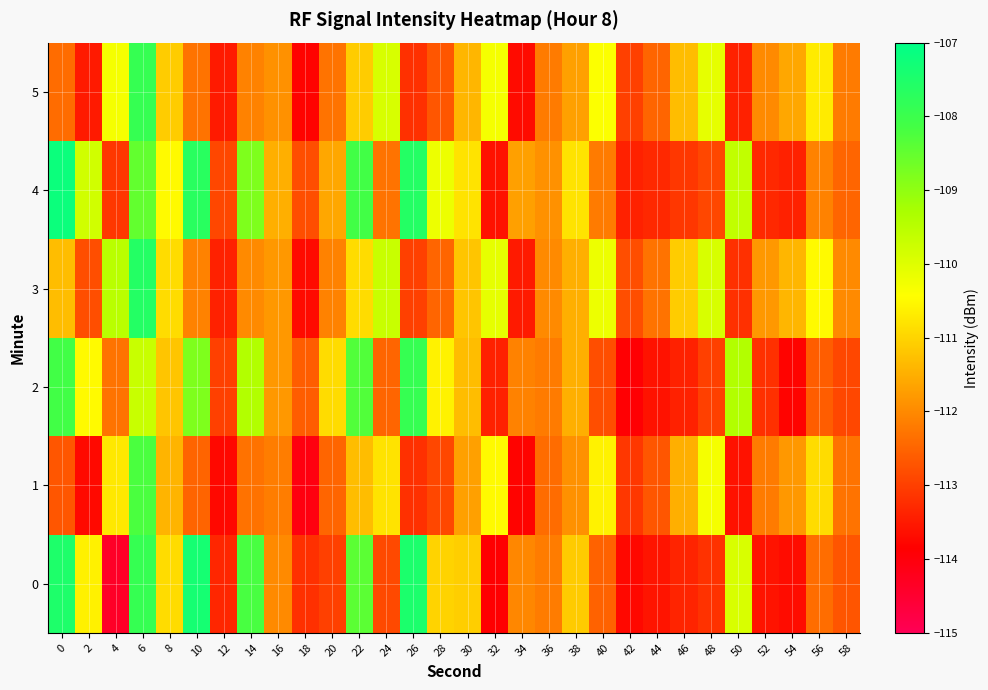

What is the difference between the highest and lowest values at 6?

2.1